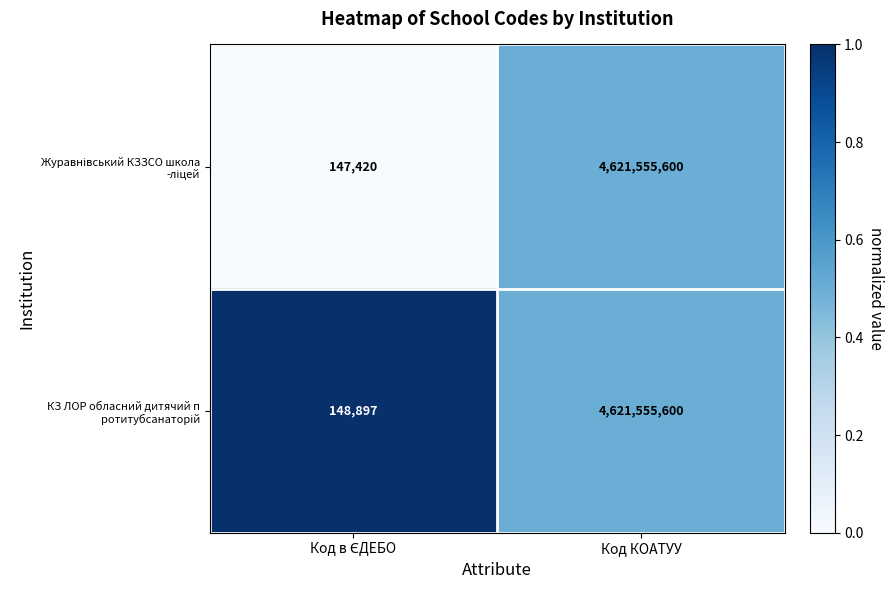

Which category has the highest value across all series?

Код КОАТУУ